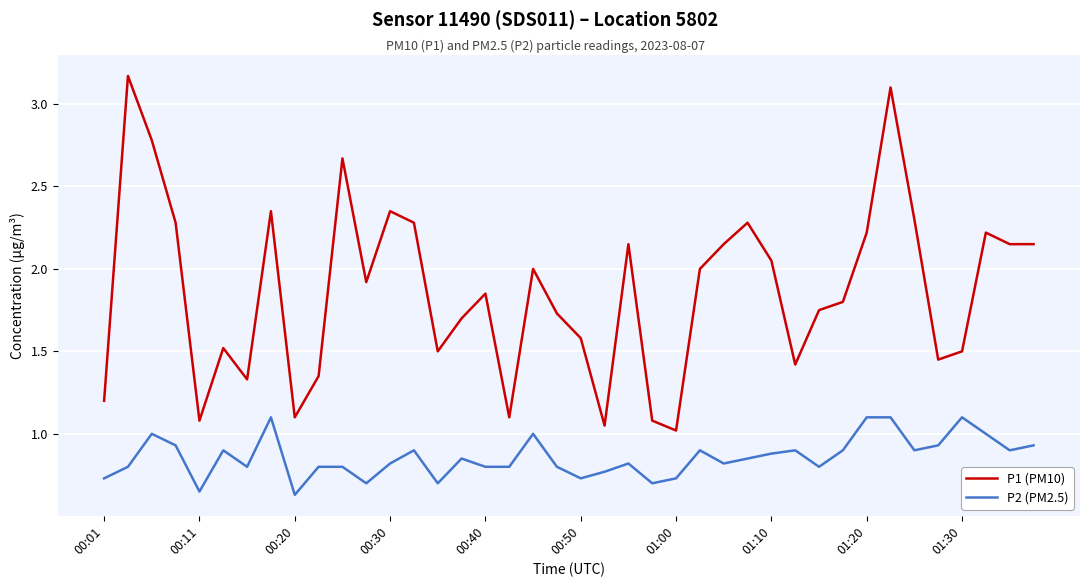

Does the chart have visible grid lines?

Yes